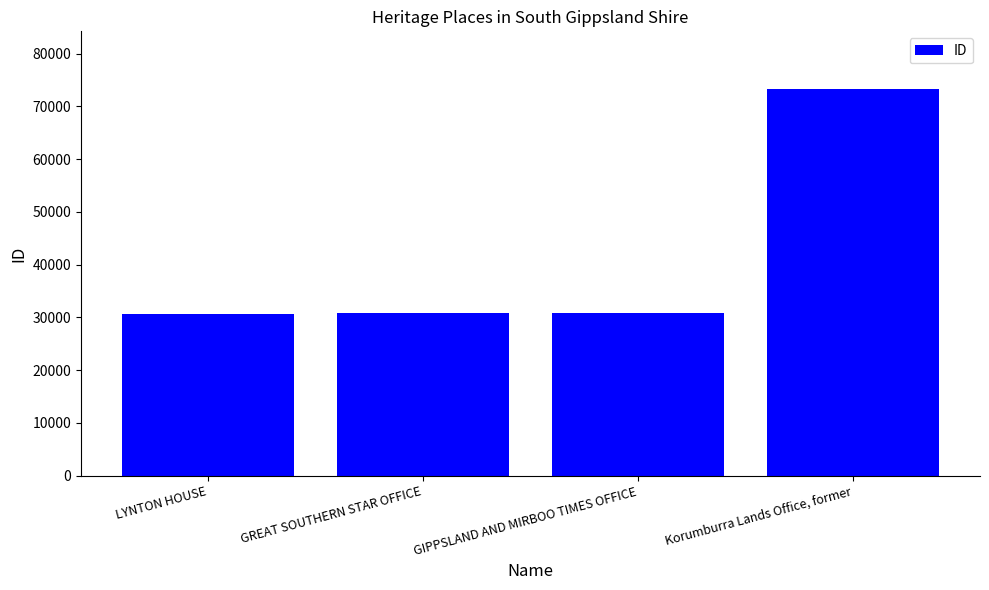

What is the maximum value shown in the chart?

73258